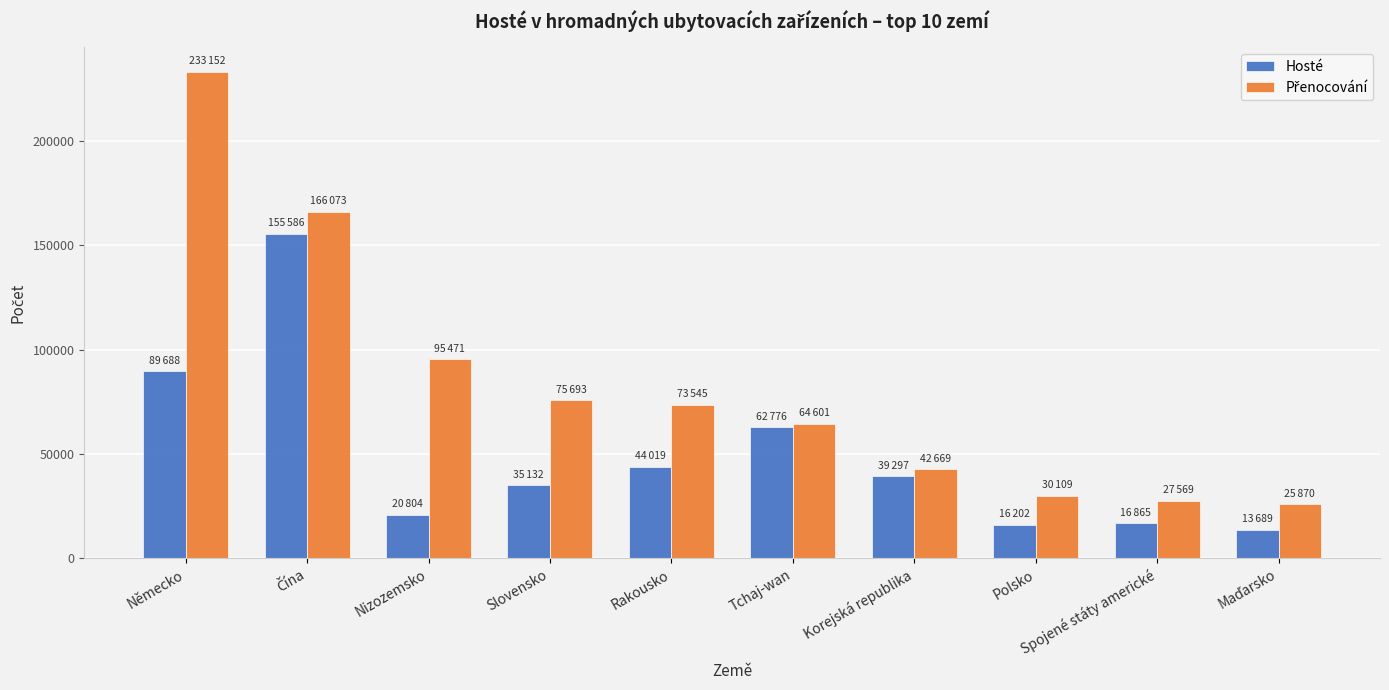

Is it true that Hosté equals 48868 at Německo?

False